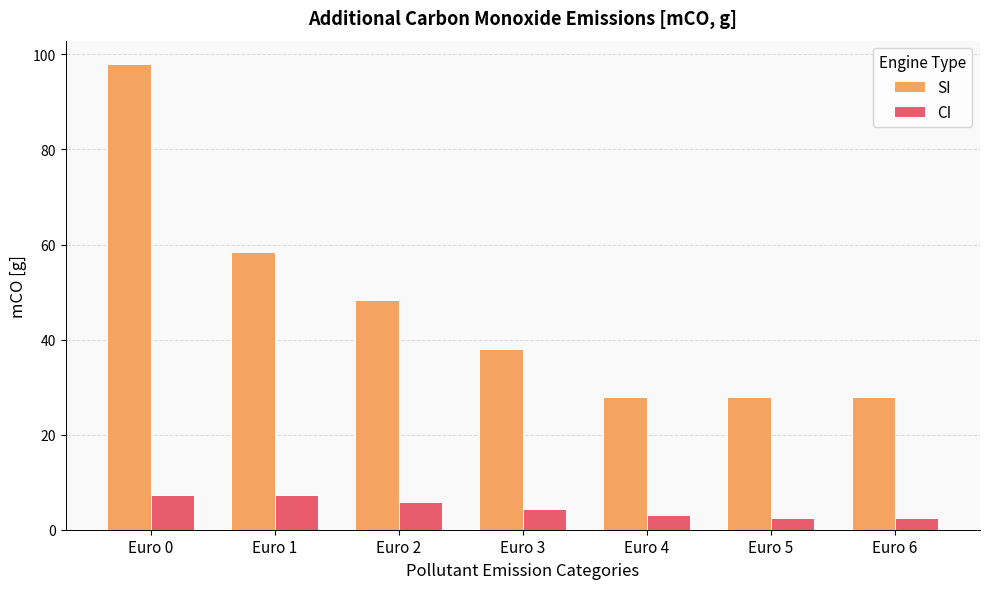

Reading left to right, list all the values displayed in this chart.

SI: 98.0	58.4	48.3	38.1	27.9	27.9	27.9
CI: 7.3	7.3	5.9	4.4	3.0	2.5	2.5